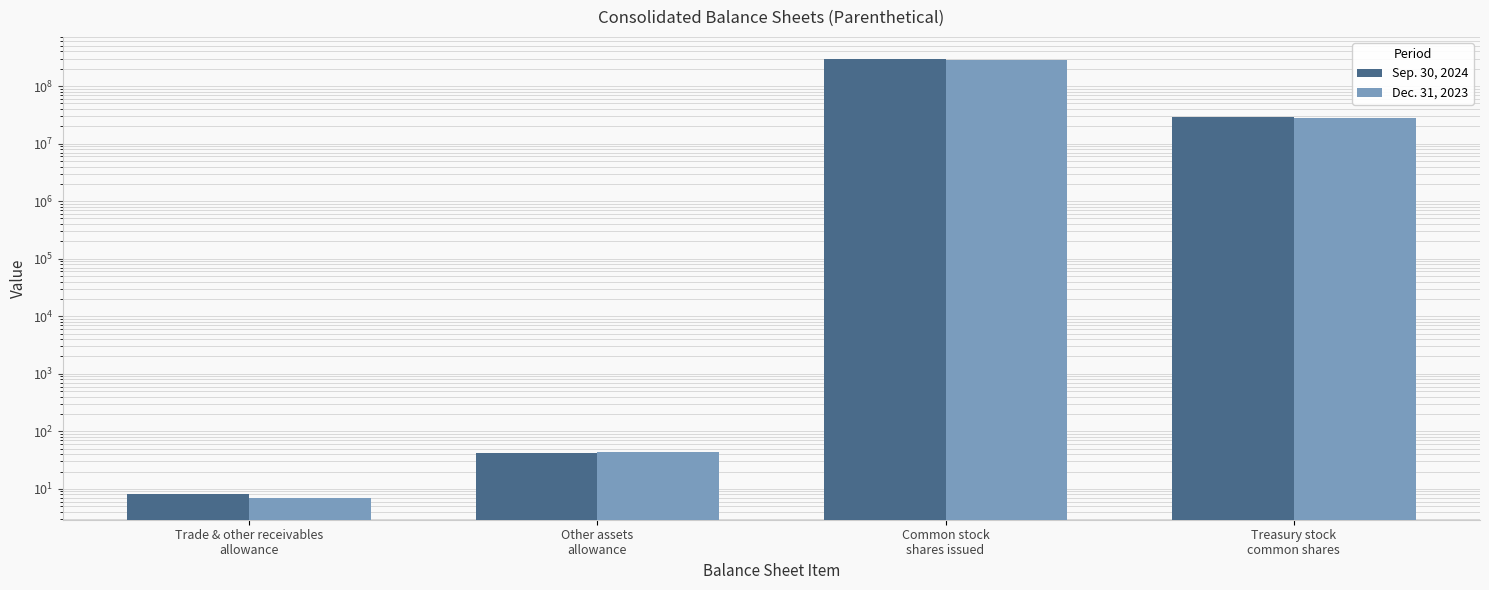

What is the sum of the Dec. 31, 2023 values at Treasury stock
common shares and Other assets
allowance?

28248168